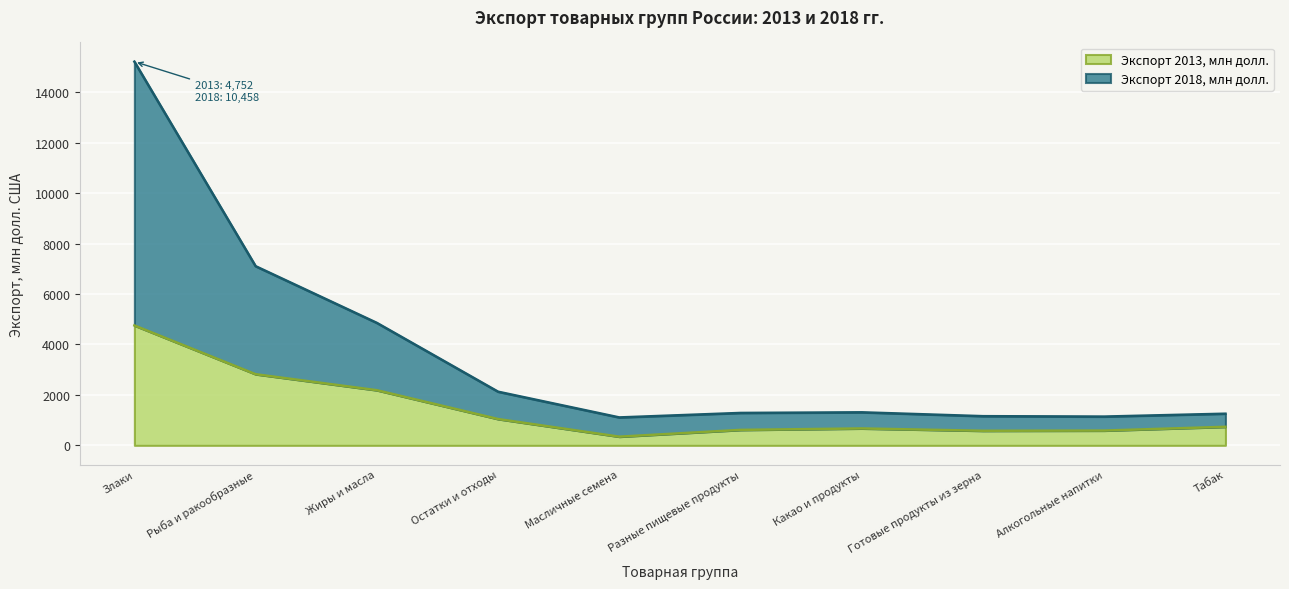

Which series has the largest total across all categories?

Экспорт 2018, млн долл.